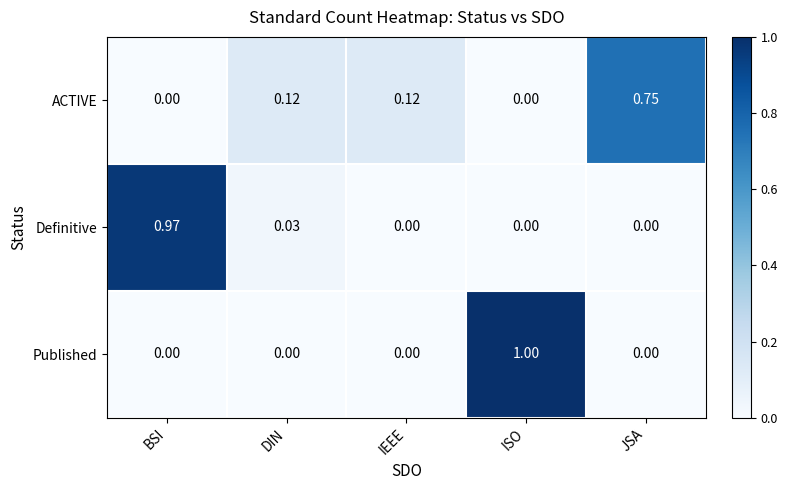

Which series has the widest spread of values?

Published